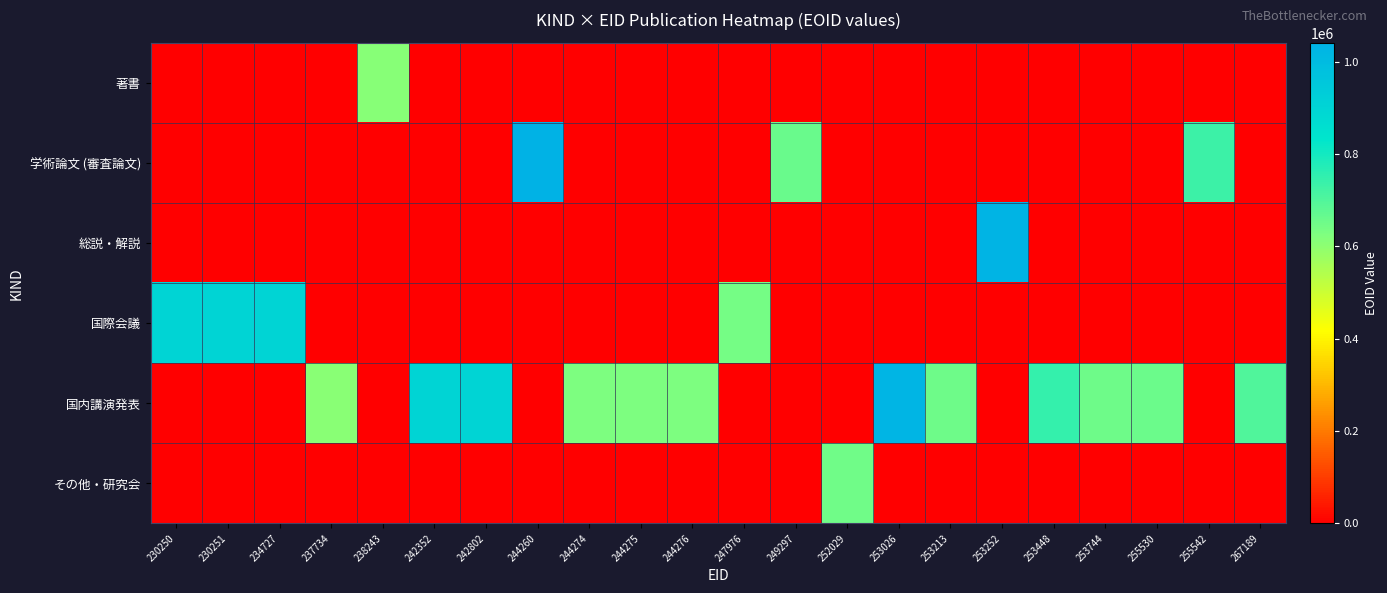

What is the maximum value shown in the chart?

1040382